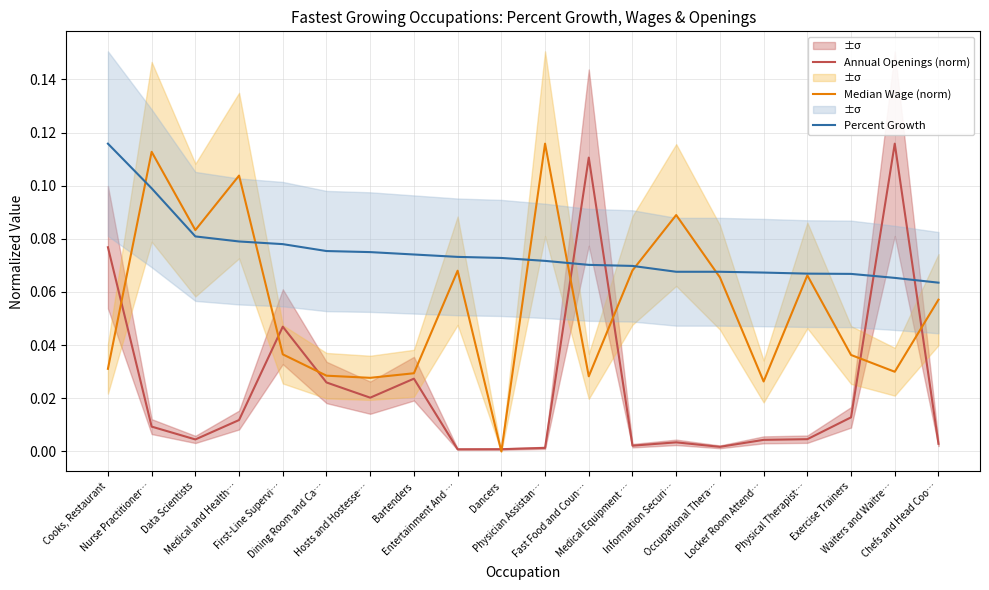

True or false: Percent Growth has a value of 0.1 at Locker Room Attend….

True